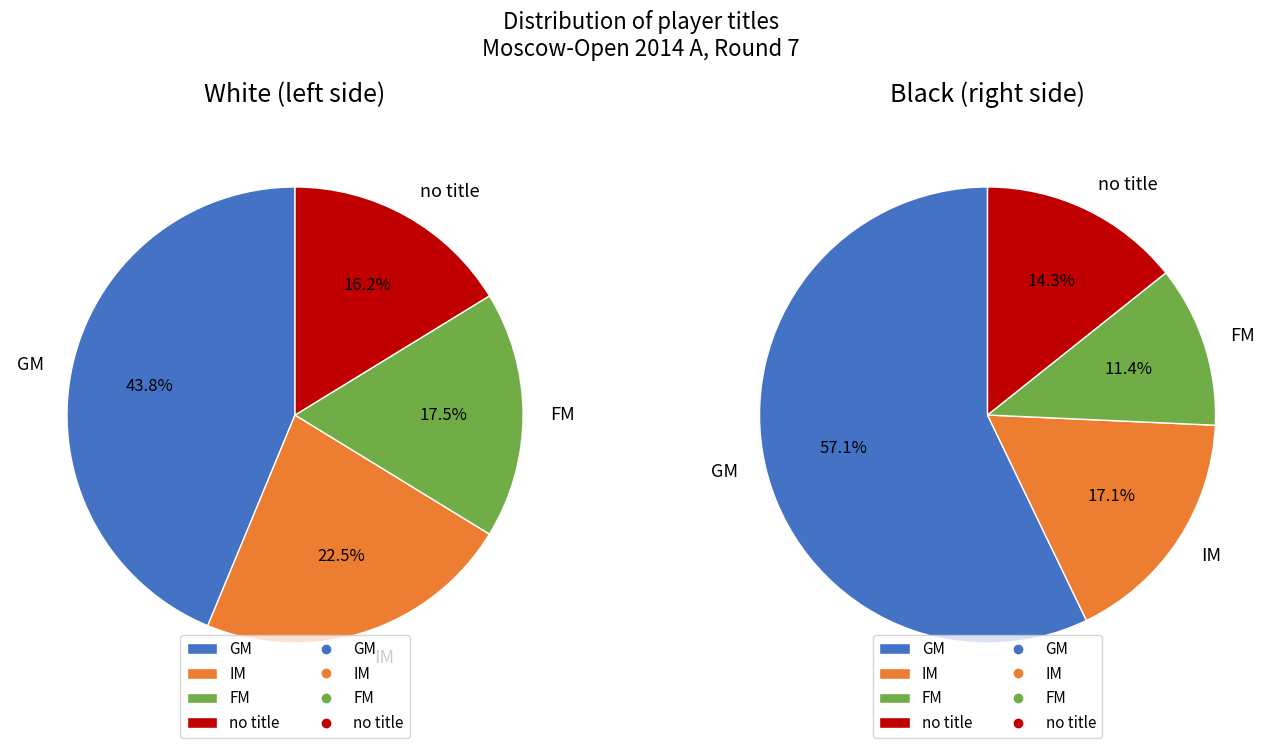

Is it true that IM is 16% of the pie?

False